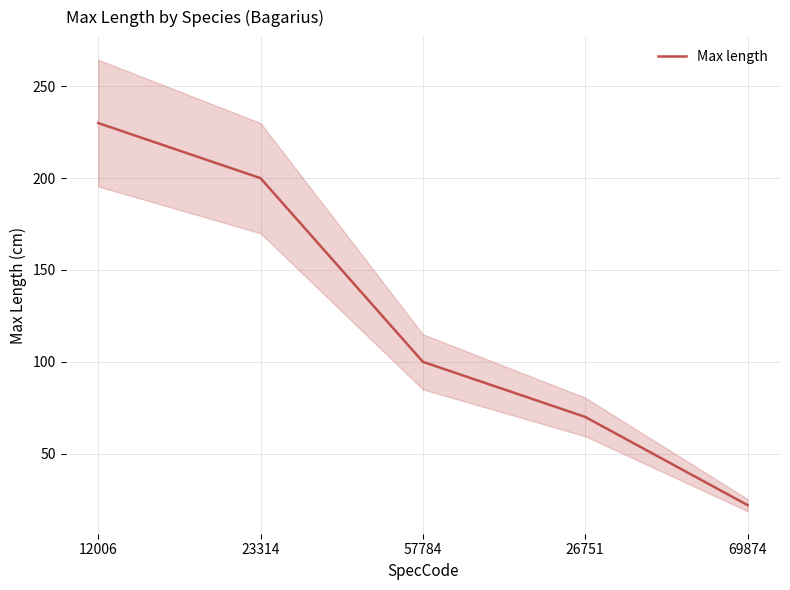

True or false: the data shows 342 at 12006.

False